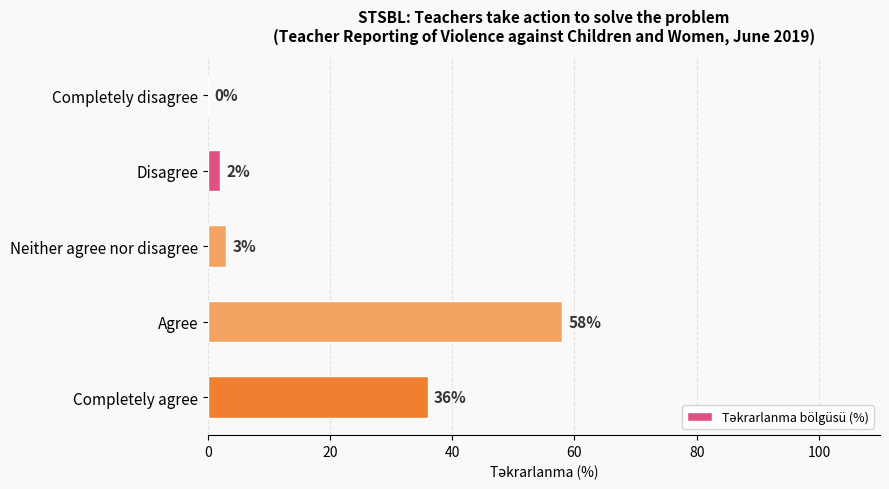

What is the change in value from Disagree to Neither agree nor disagree?

+1